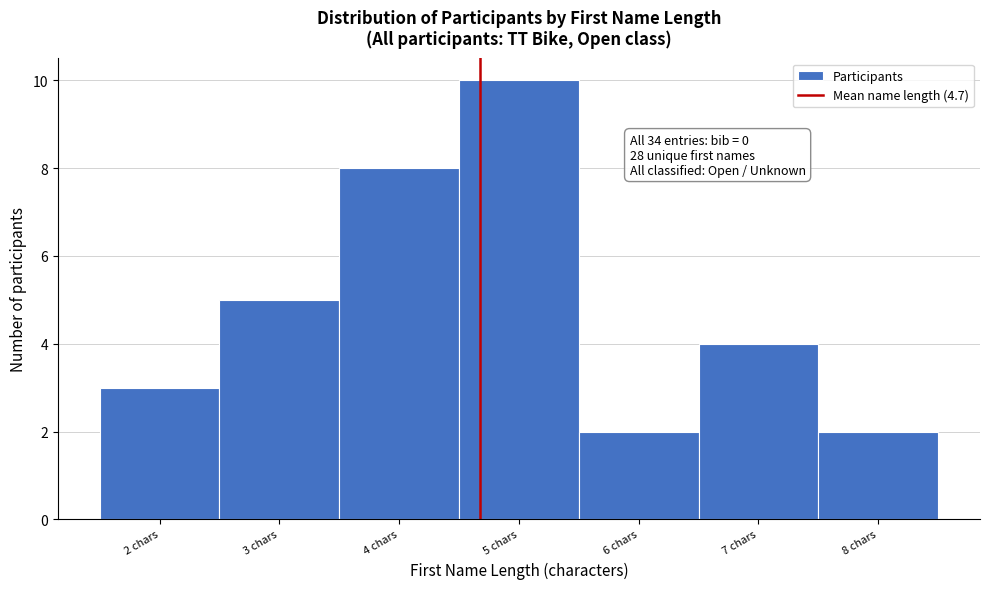

Over which range of the x-axis is the bar tallest?

4.5 to 5.5